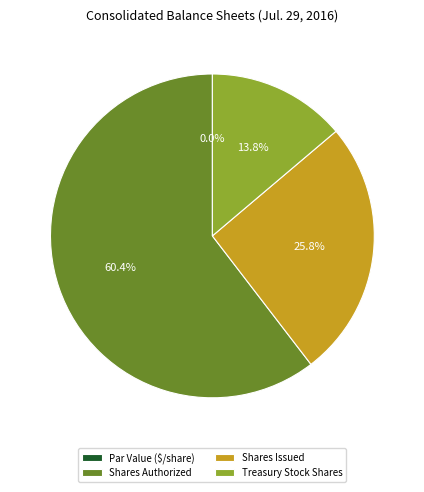

Count the number of slices in the pie.

4